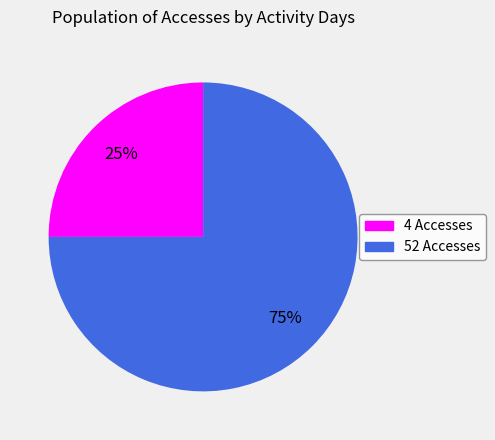

To the nearest percent, what is the average slice percentage?

50%